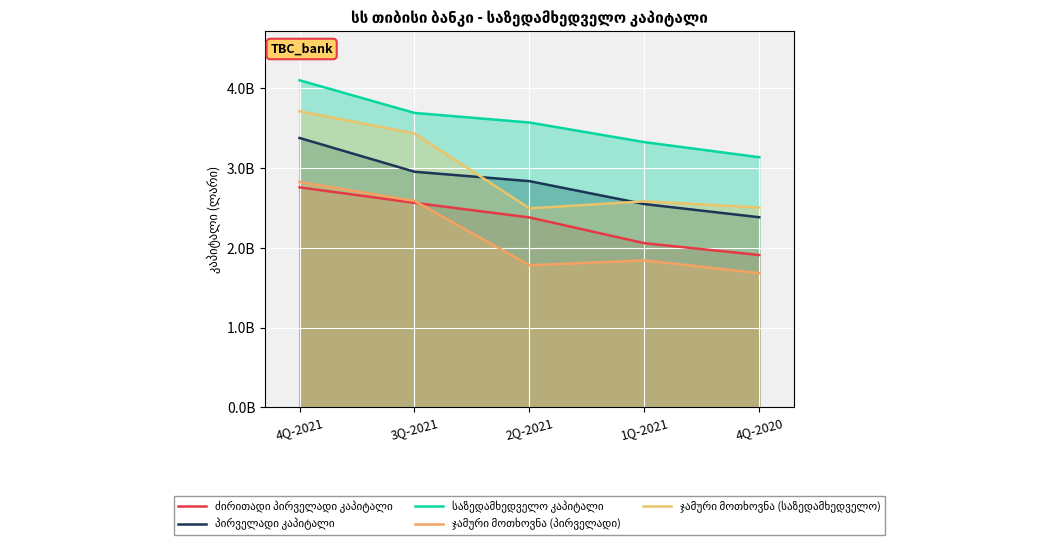

What is the difference between the maximum and minimum values in the ჯამური მოთხოვნა (საზედამხედველო) series?

1218386660.1